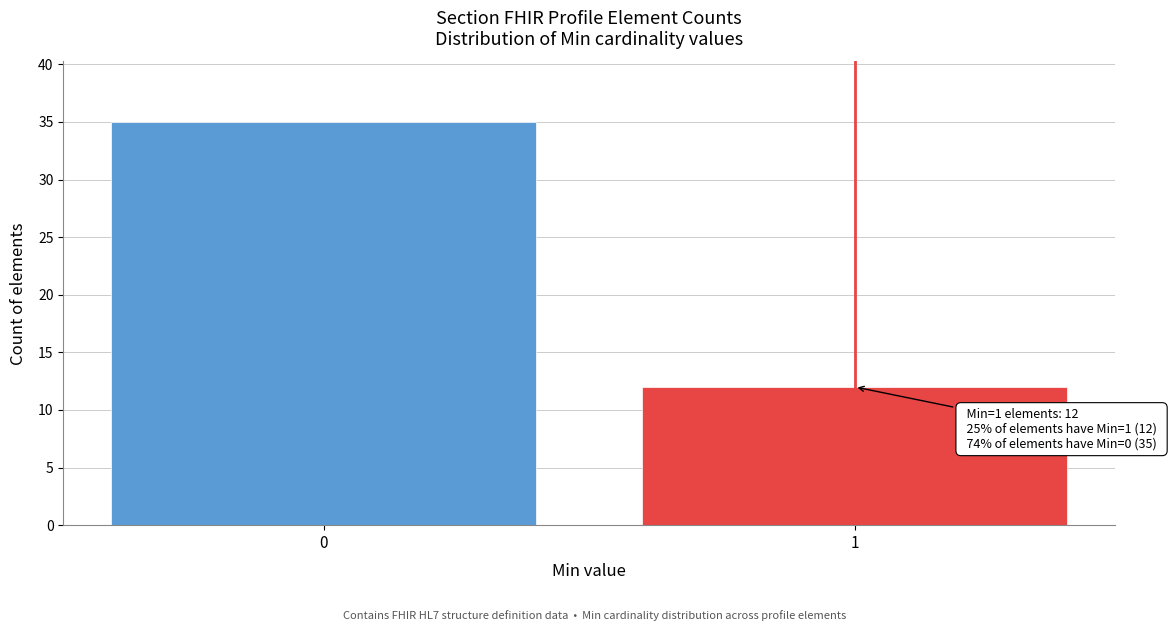

Reading left to right, list all the values displayed in this chart.

0=35	1=12